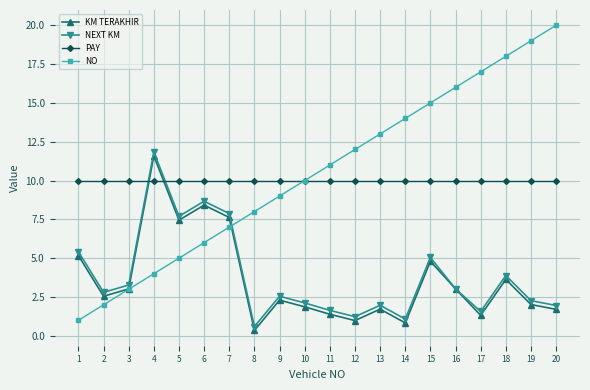

Where does the NEXT KM series first go above 2?

1